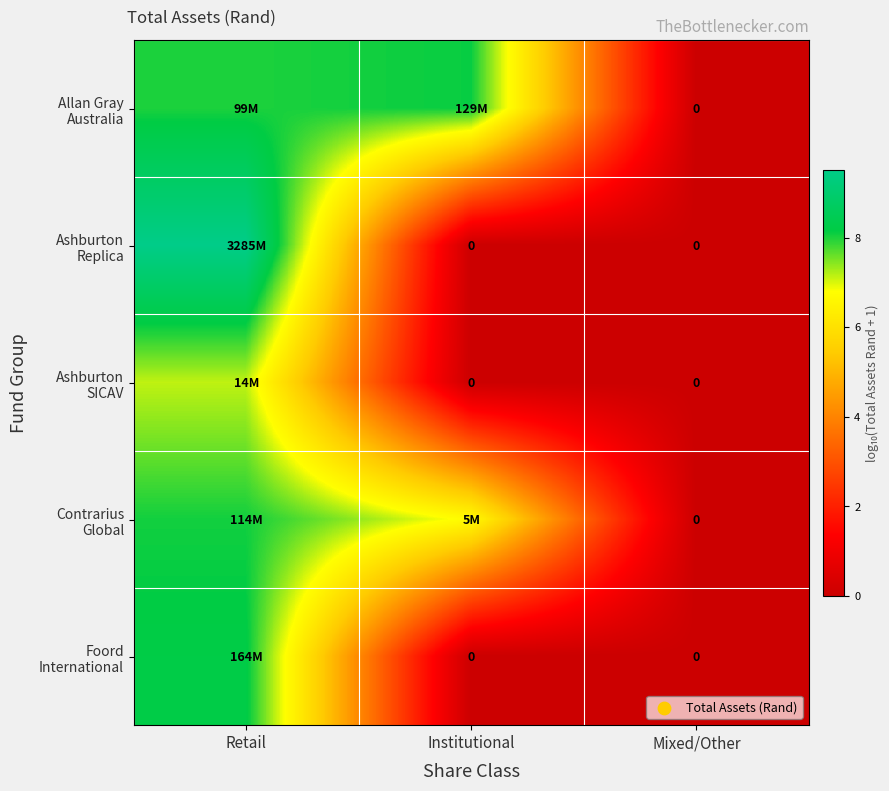

At which category does the chart reach its minimum across all series?

Mixed/Other